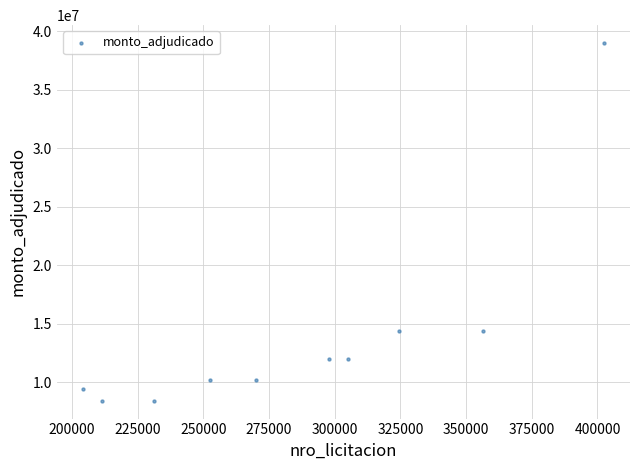

What is the range of Y values (max minus min)?

30600000